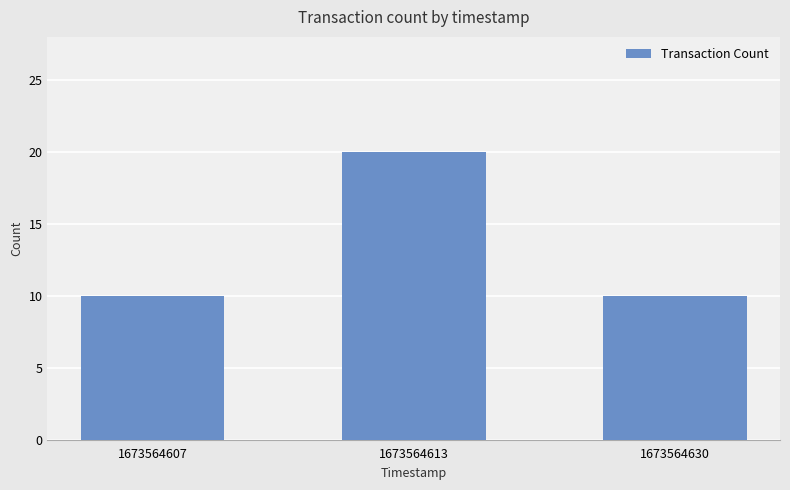

Which label corresponds to the largest value in the chart?

1673564613